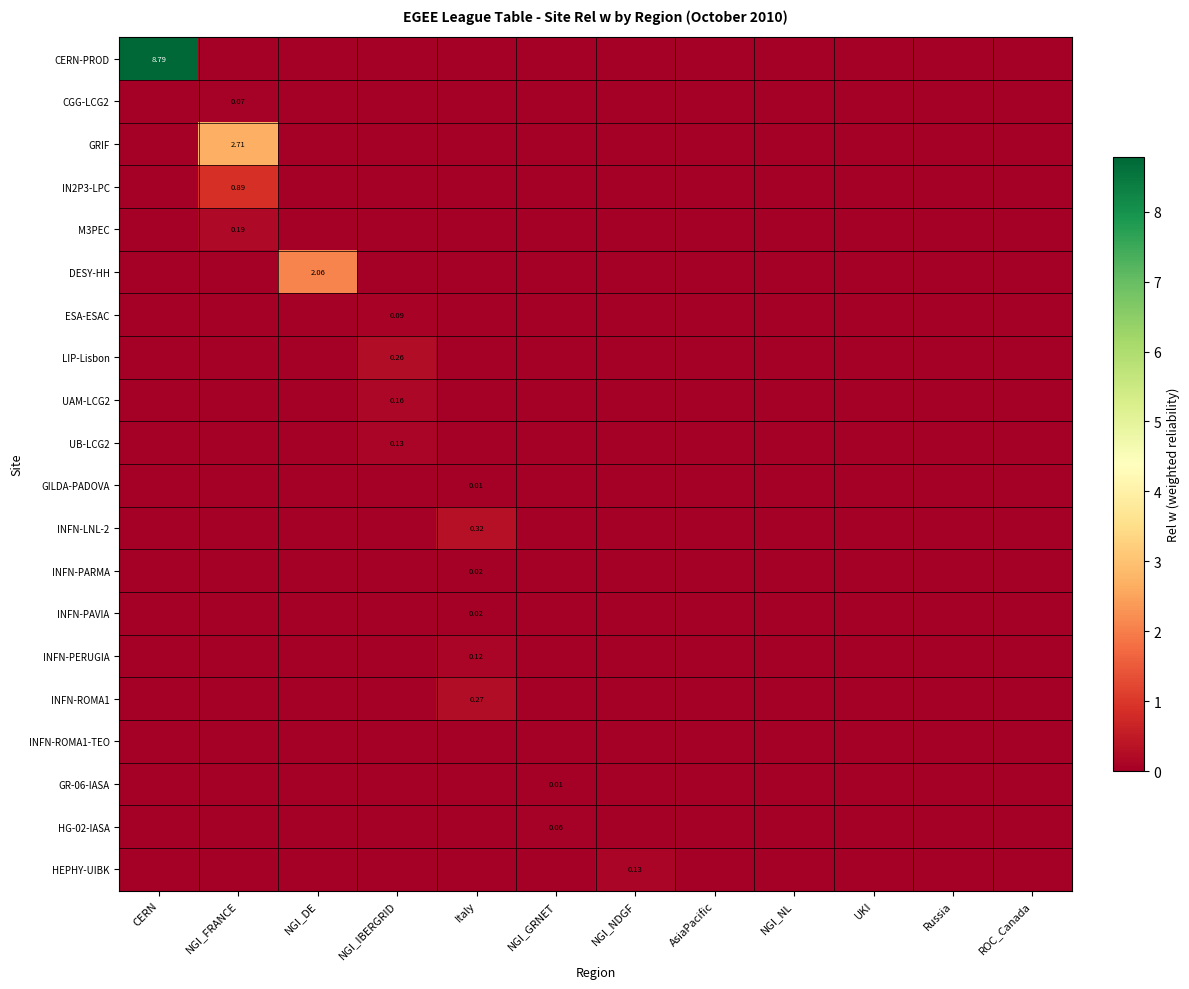

What is the spread (max minus min) of values at NGI_IBERGRID?

0.3